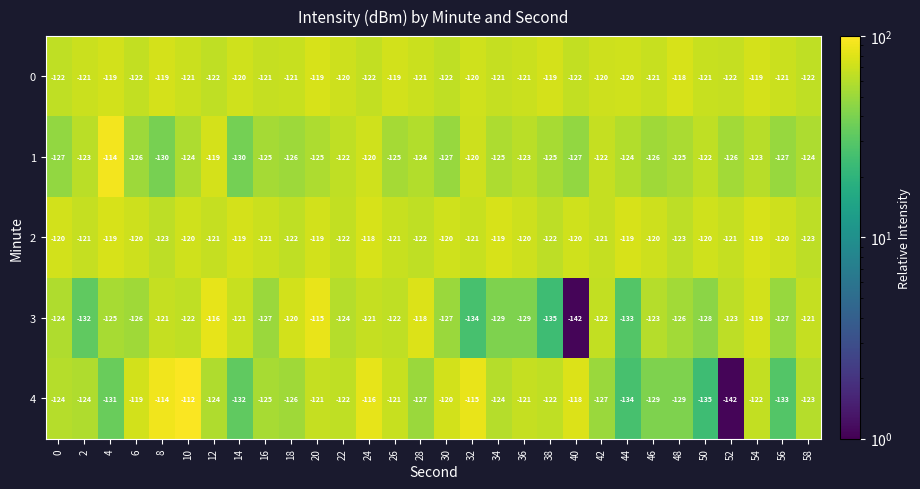

What is the highest value of the 2 series?

-118